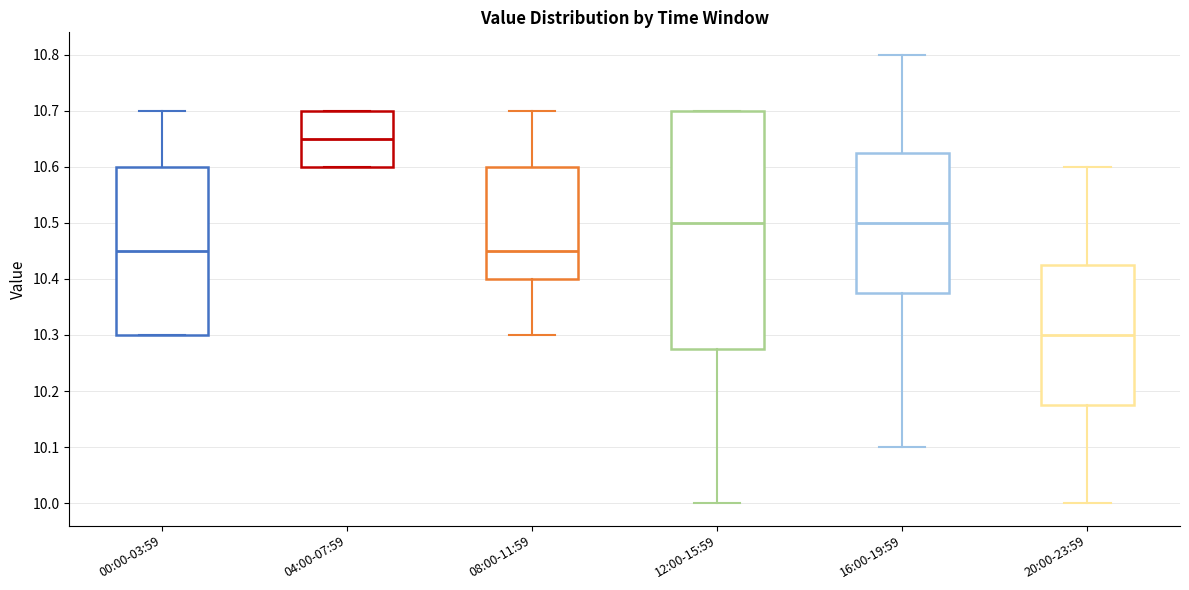

Which box's median line is the lowest?

20:00-23:59